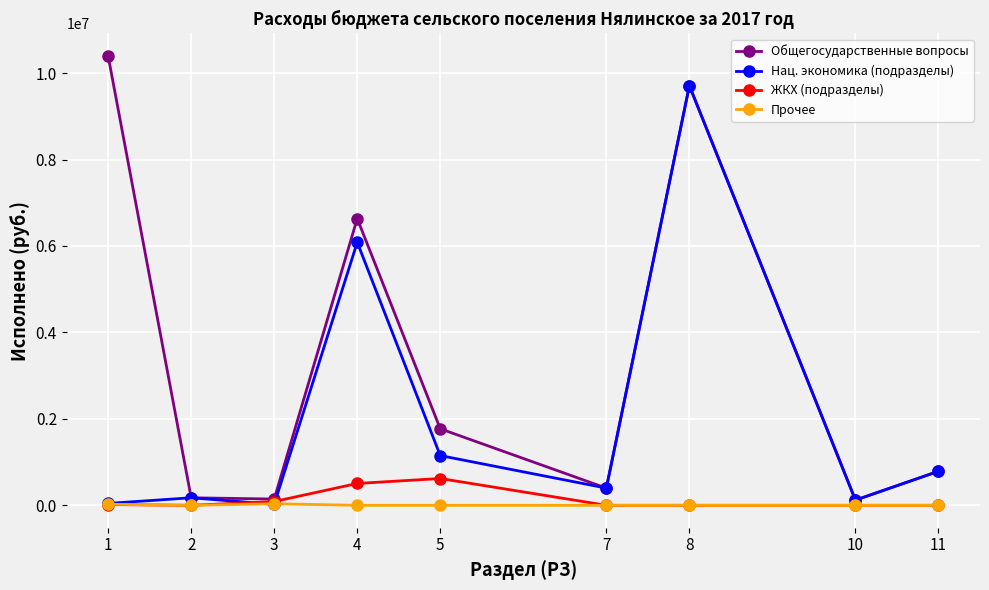

List the series in order of their peak value, lowest first.

Прочее, ЖКХ (подразделы), Нац. экономика (подразделы), Общегосударственные вопросы